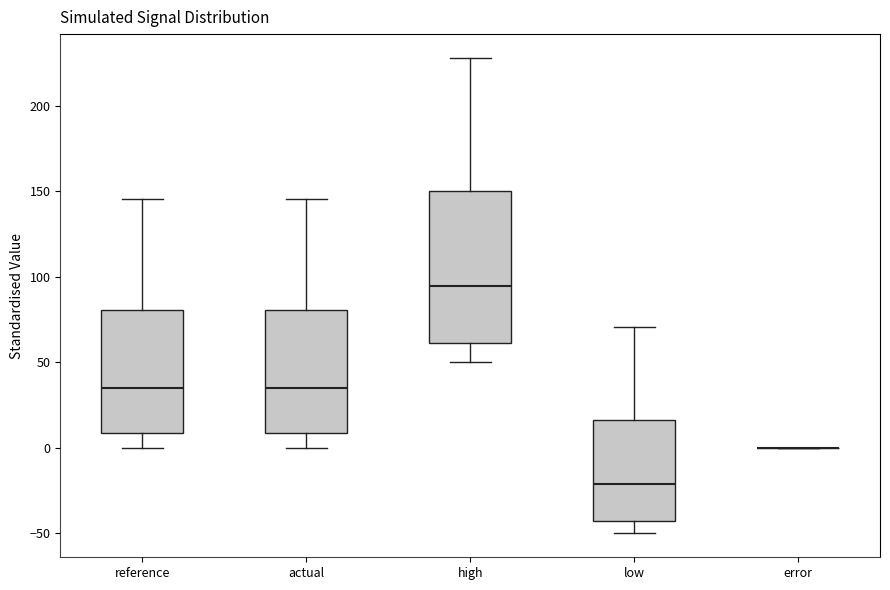

Where does the upper whisker of the box for high end on the y-axis? The values are not printed on the chart, so give them approximately, as read against the axis.

230